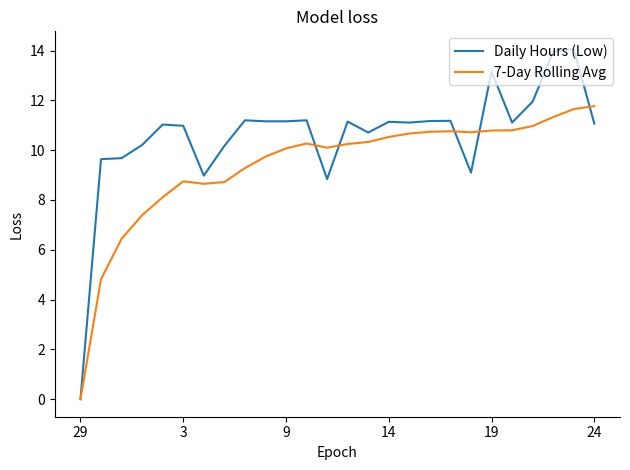

What are all the series names shown in the legend?

Daily Hours (Low), 7-Day Rolling Avg